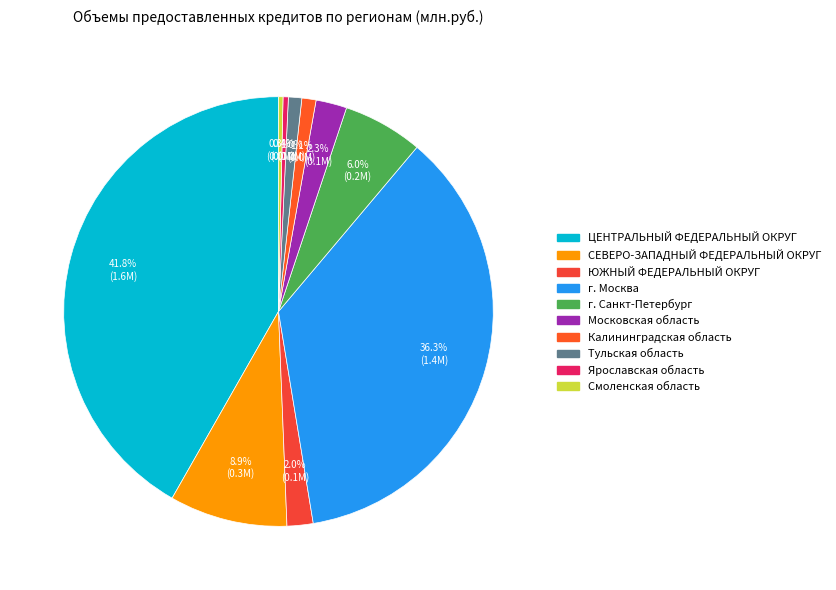

Do Смоленская область and Калининградская область together represent more than half of the pie?

No